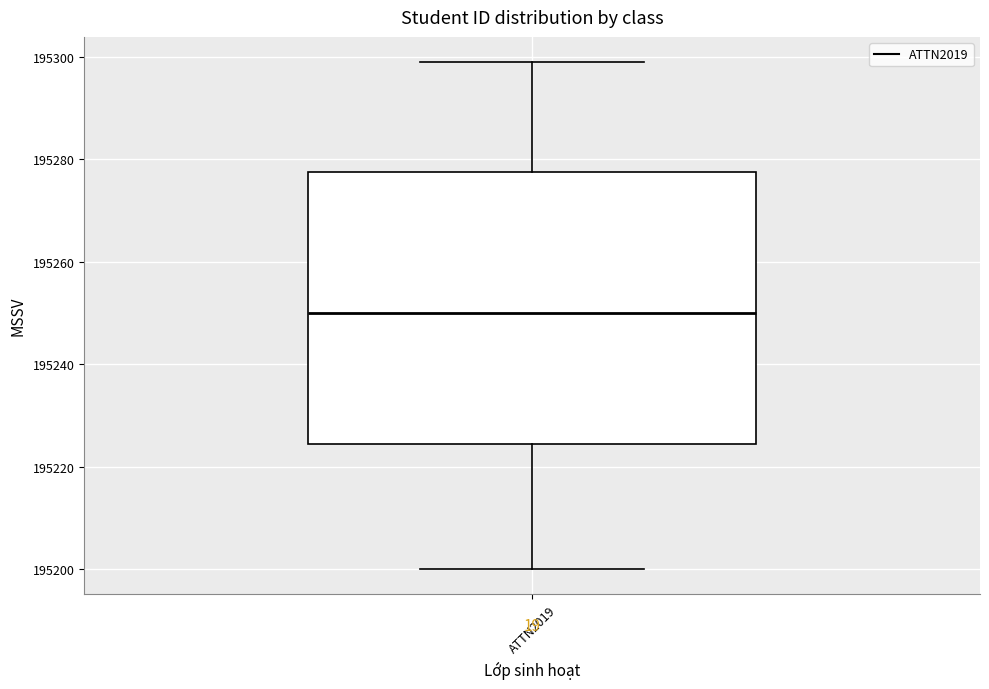

Where does the median line of the box for ATTN2019 sit on the y-axis? The values are not printed on the chart, so give them approximately, as read against the axis.

195250